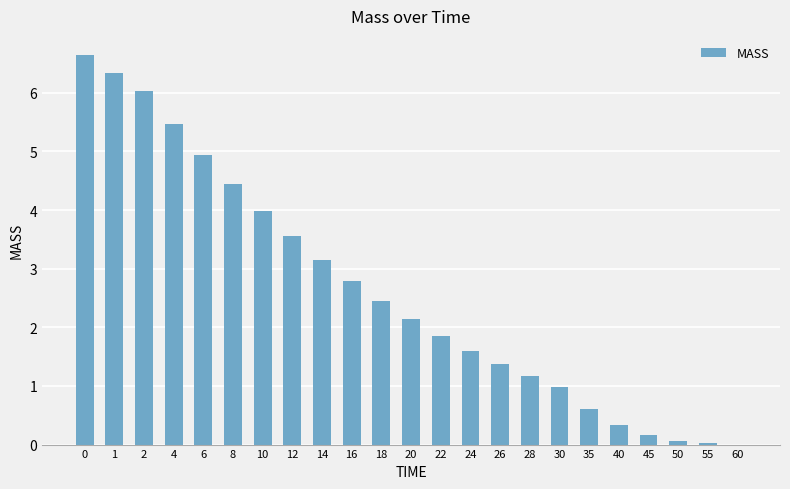

What is the sum of the values at 26 and 40?

1.7